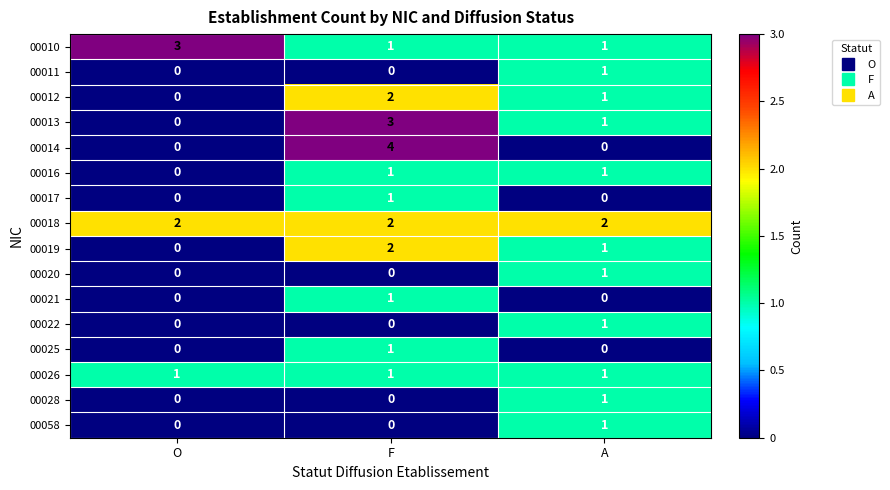

Between O and A, which series saw the biggest shift?

00010